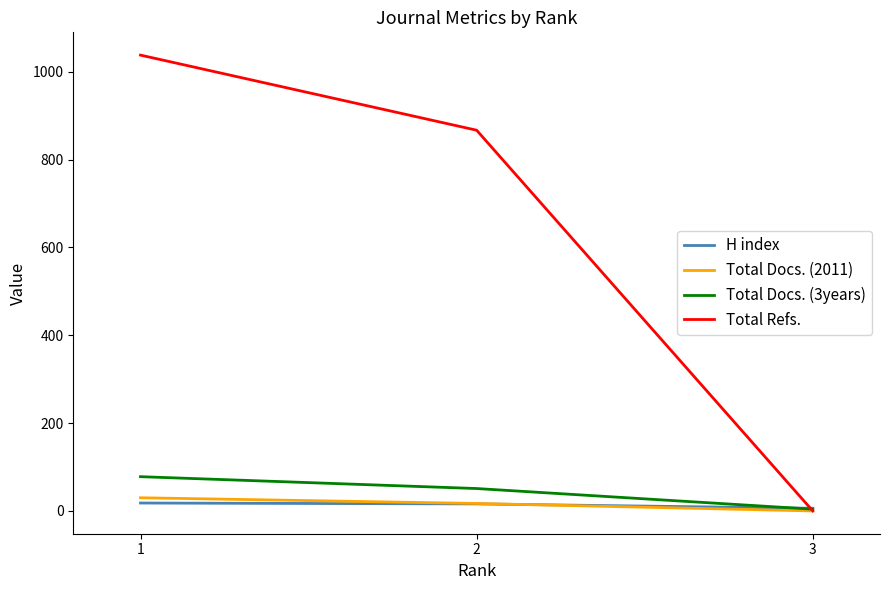

Which category has the highest value in the Total Docs. (2011) series?

1